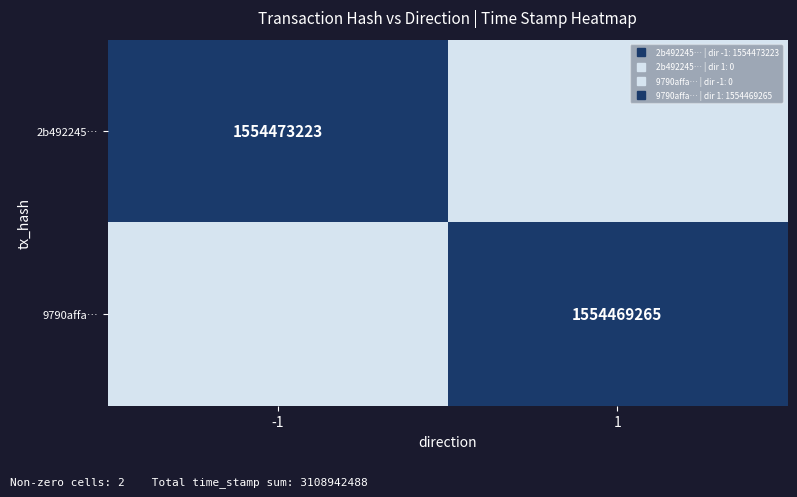

What is the sum of the 9790affa… values at -1 and 1?

1554469265